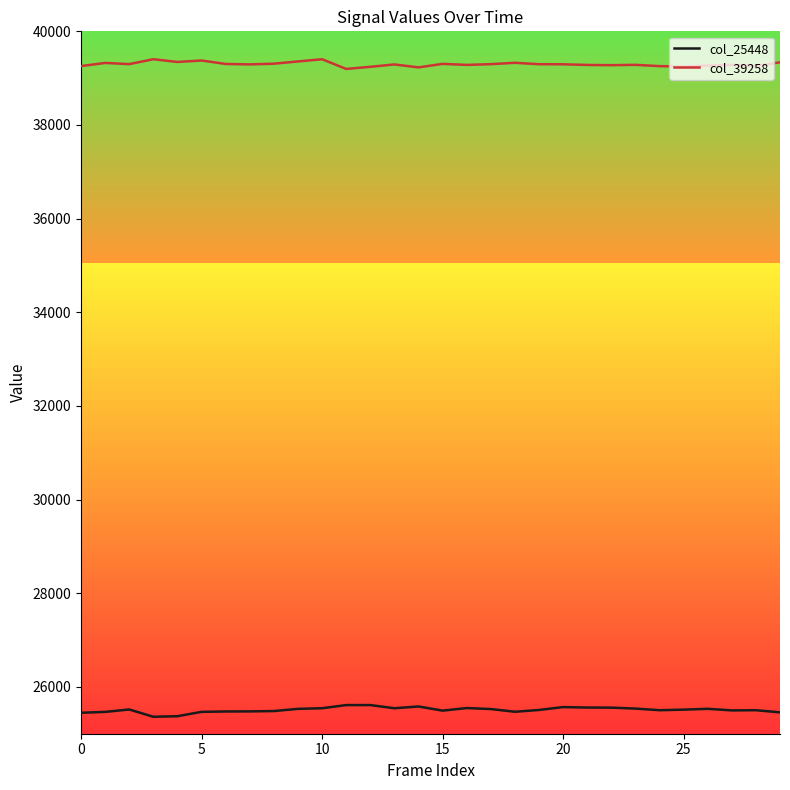

Which series has the largest total across all categories?

col_39258